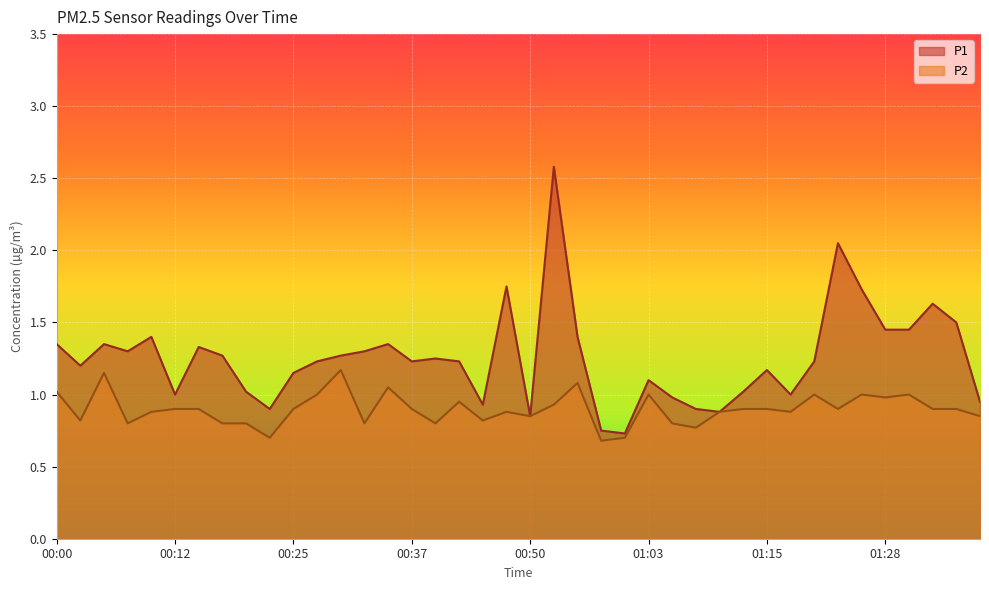

At which category is the sum across all series the highest?

00:53